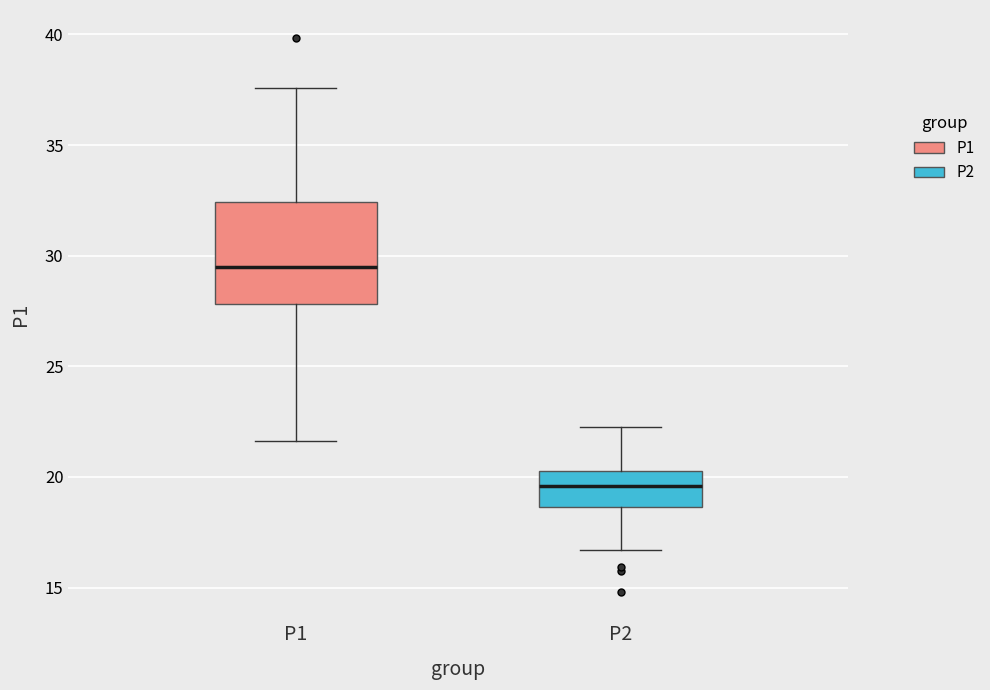

Reading left to right, read every box against the y-axis: the position of its median line, the range the box covers, and the ends of its whiskers. The values are not printed on the chart, so give them approximately, as read against the axis.

P1: median 29.5, box 28.0 to 32.5, whiskers 21.5 to 37.5
P2: median 19.5, box 18.5 to 20.5, whiskers 16.5 to 22.5